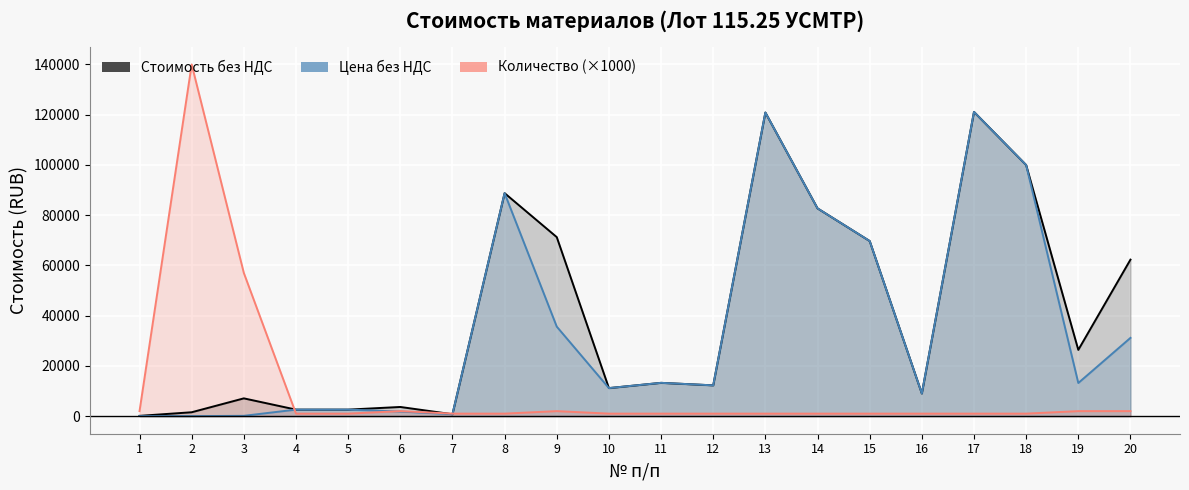

What is the minimum value shown in the chart?

11.1